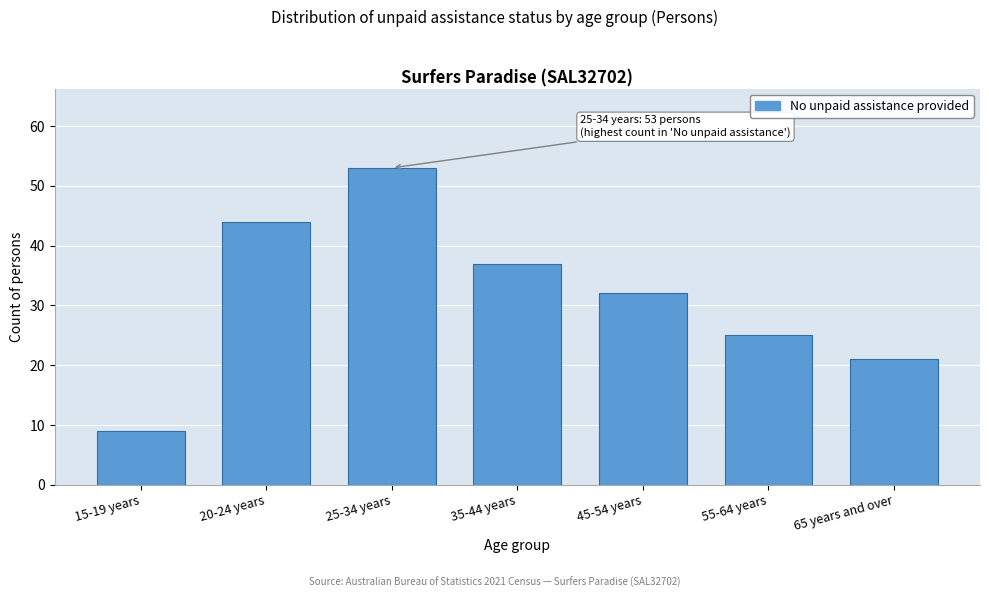

Reading right to left, what are all the values shown in this chart?

21	25	32	37	53	44	9